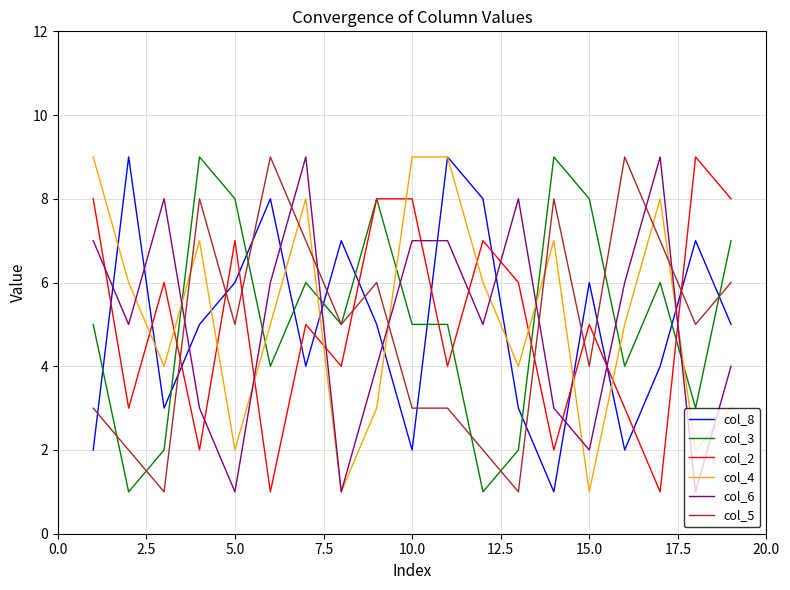

Which series ends up on top after the final intersection of col_3 and col_8?

col_3